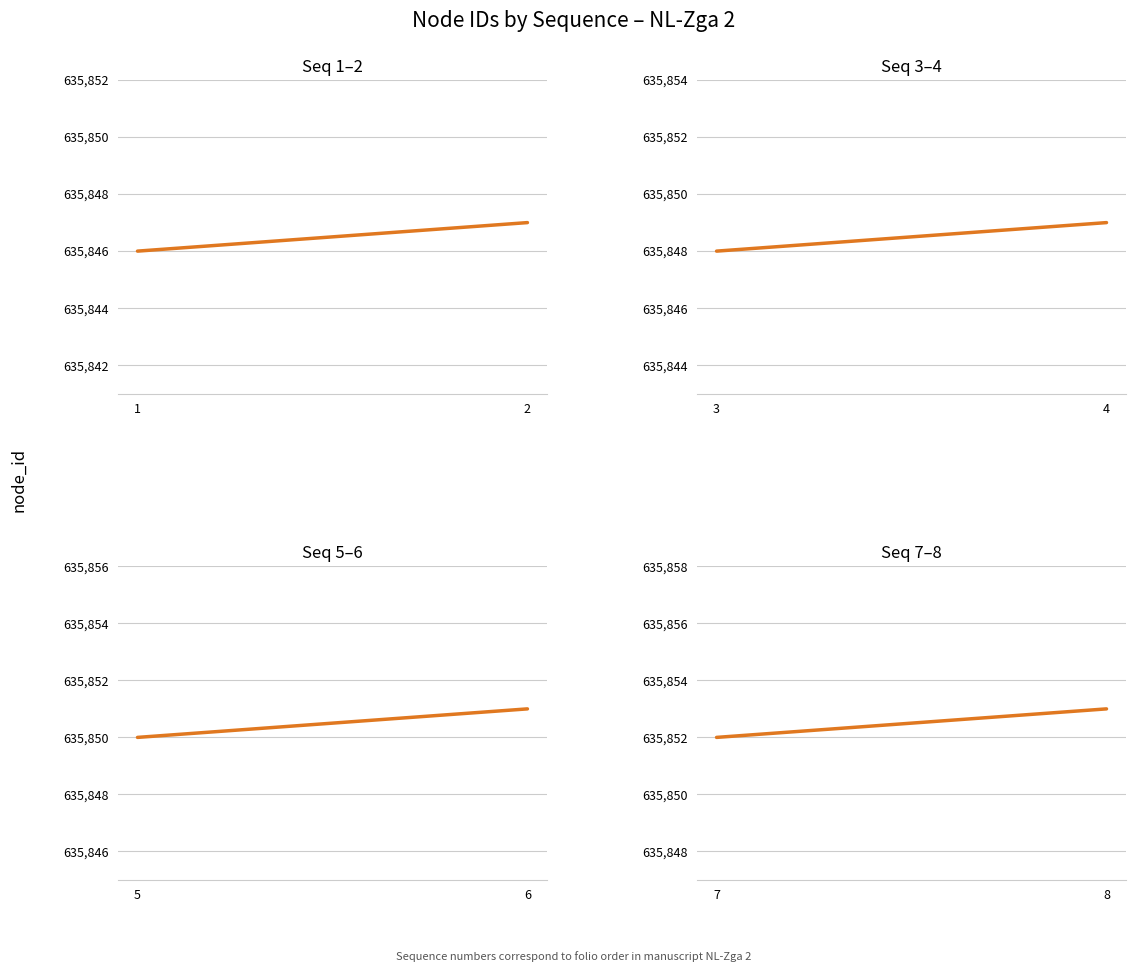

What is the value of the Seq 5–6 point at the 1st from the left?

635850